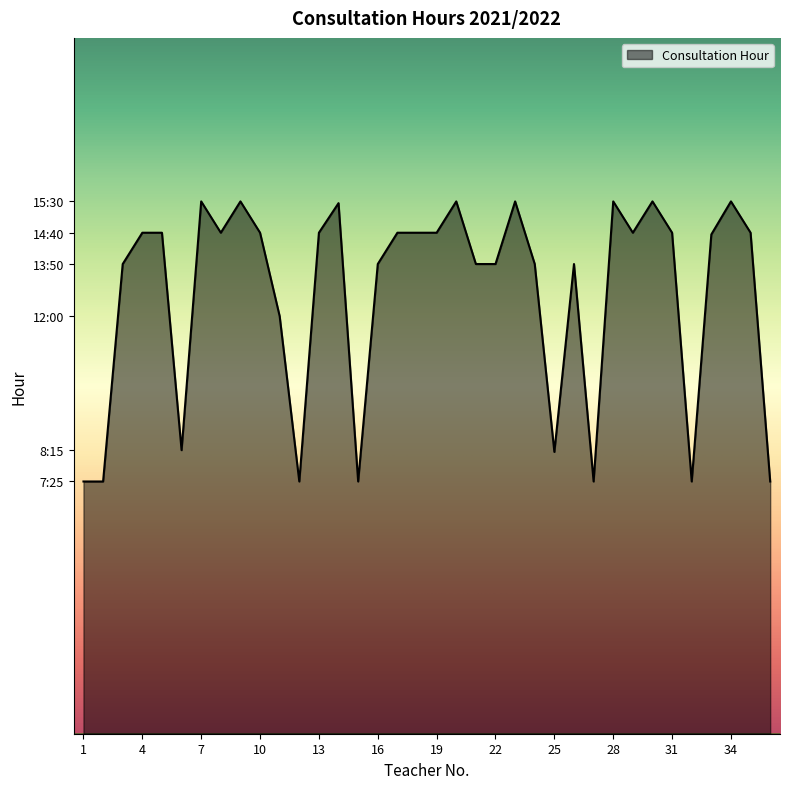

Does the chart have visible grid lines?

No